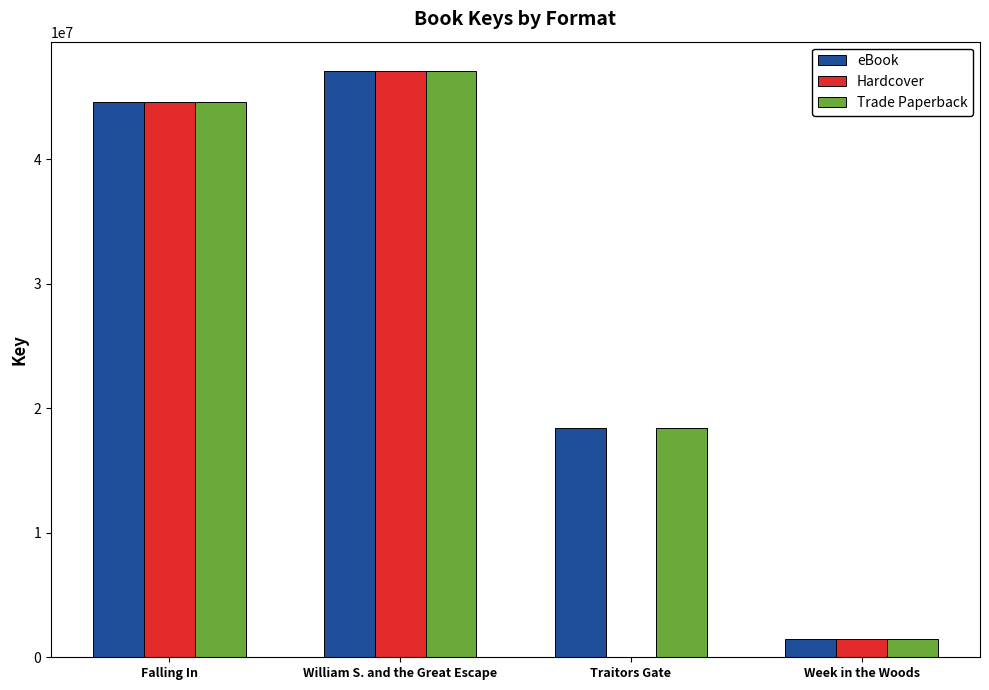

How many data points does each series have?

4